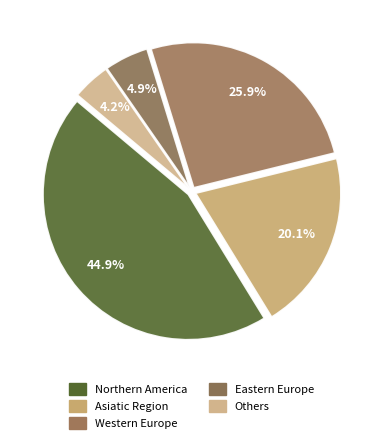

How many slices are in this pie chart?

5